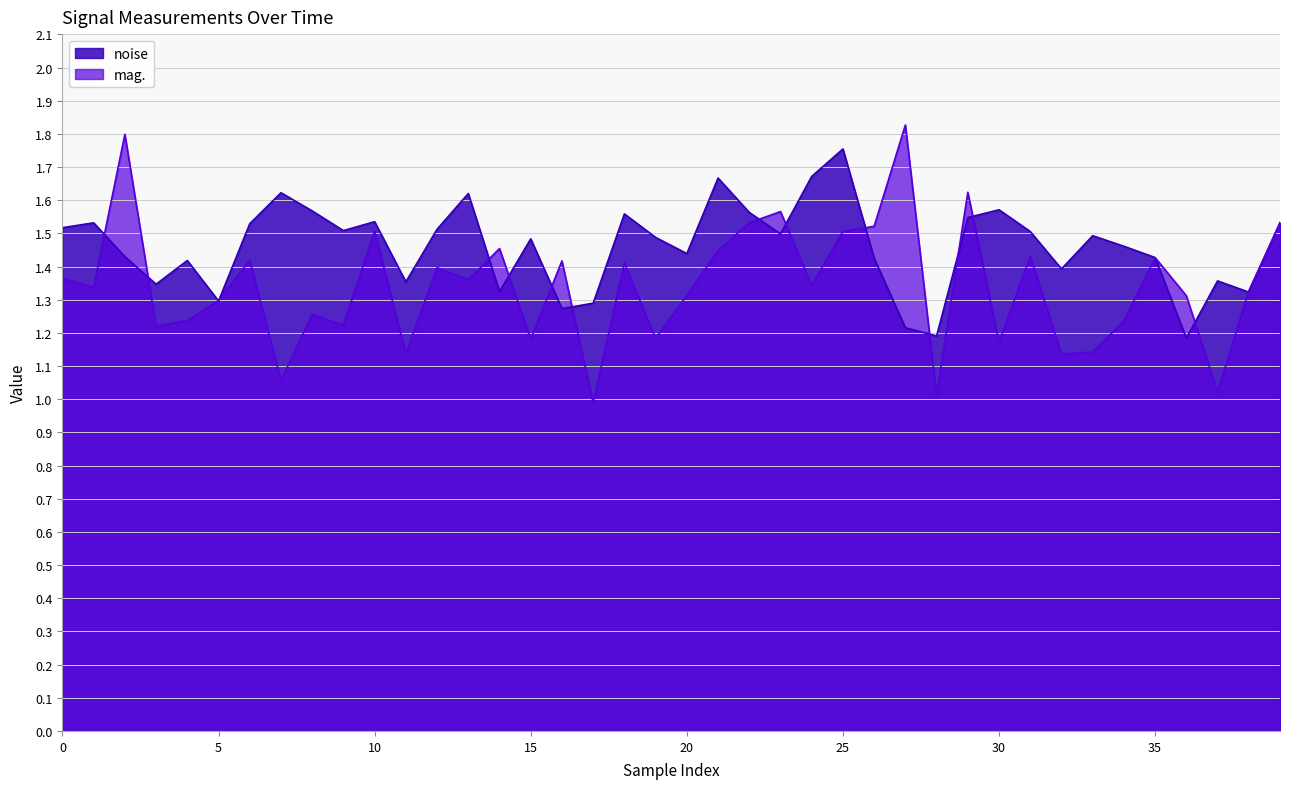

What is the maximum value shown in the chart?

1.8